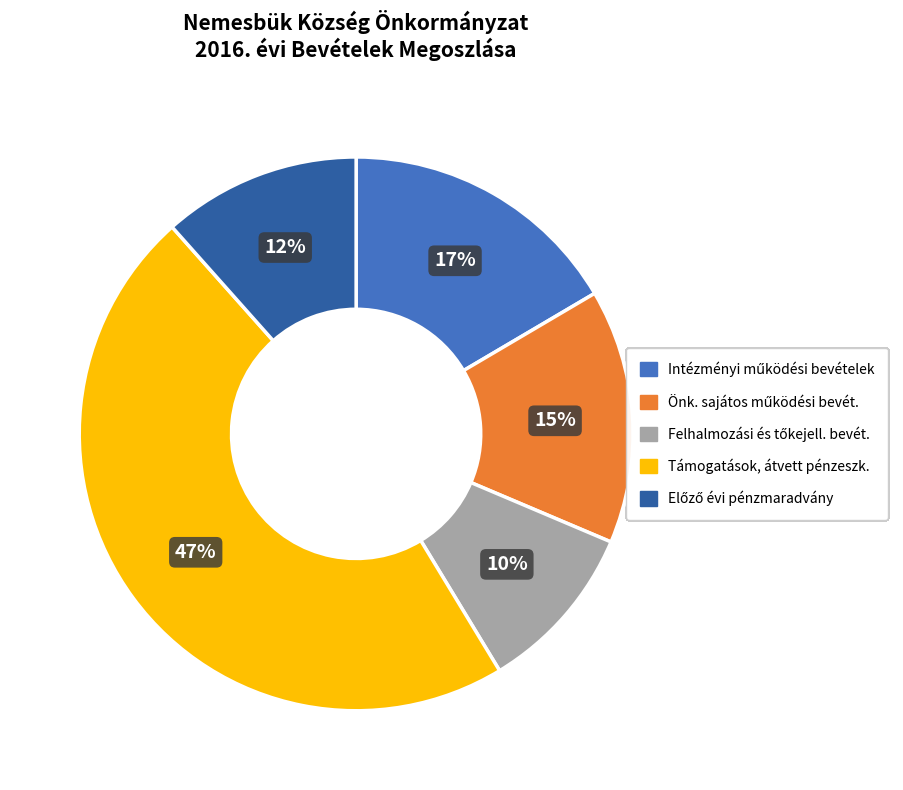

To the nearest percent, what portion does Támogatások, átvett pénzeszk. represent?

47%